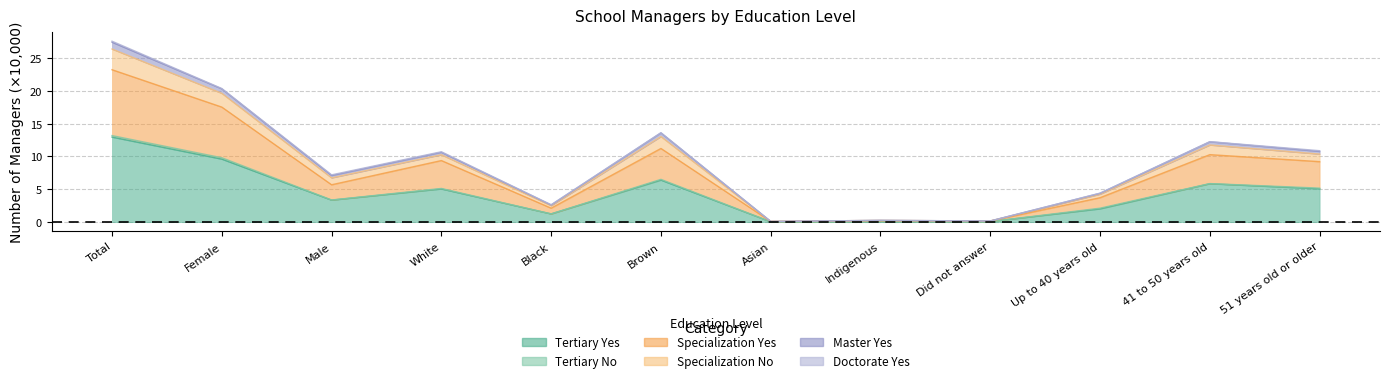

What position from the left is Indigenous?

8